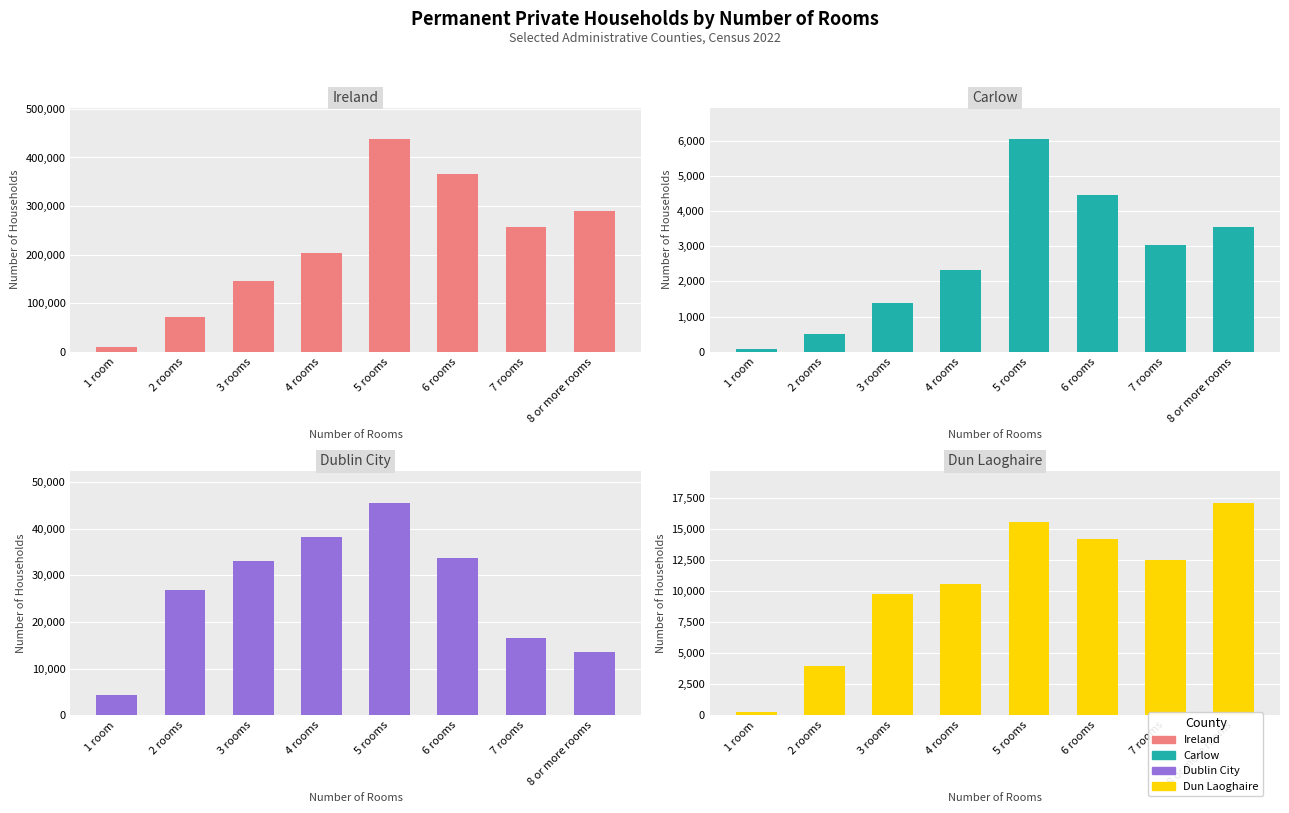

What is the maximum value shown in the chart?

437291